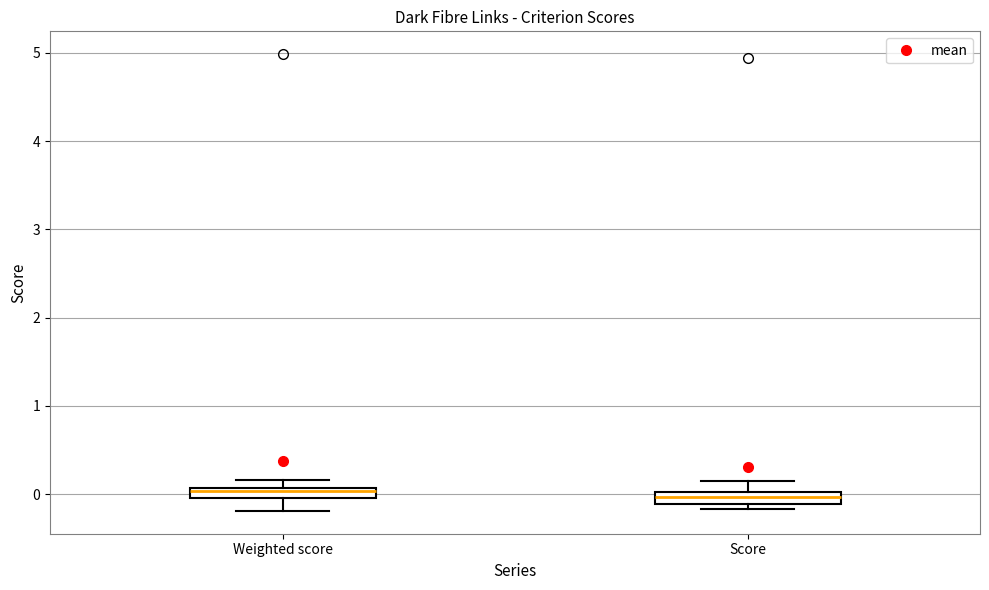

Where is the upper edge of the box for Weighted score on the y-axis? The values are not printed on the chart, so give them approximately, as read against the axis.

0.1